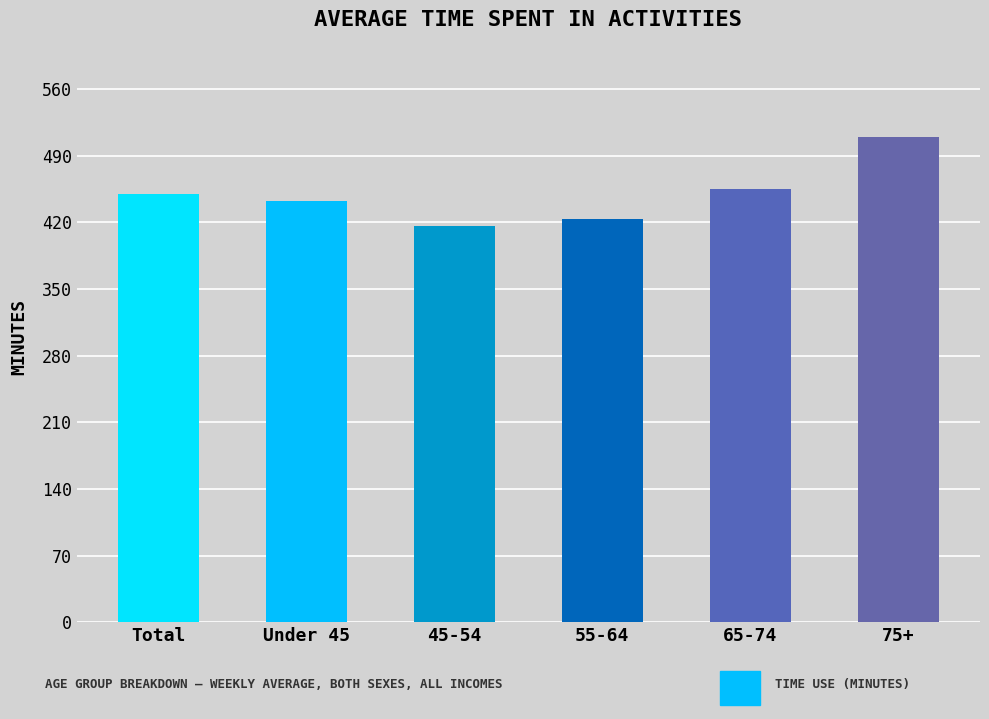

Is it true that the value at 45-54 is 416?

True